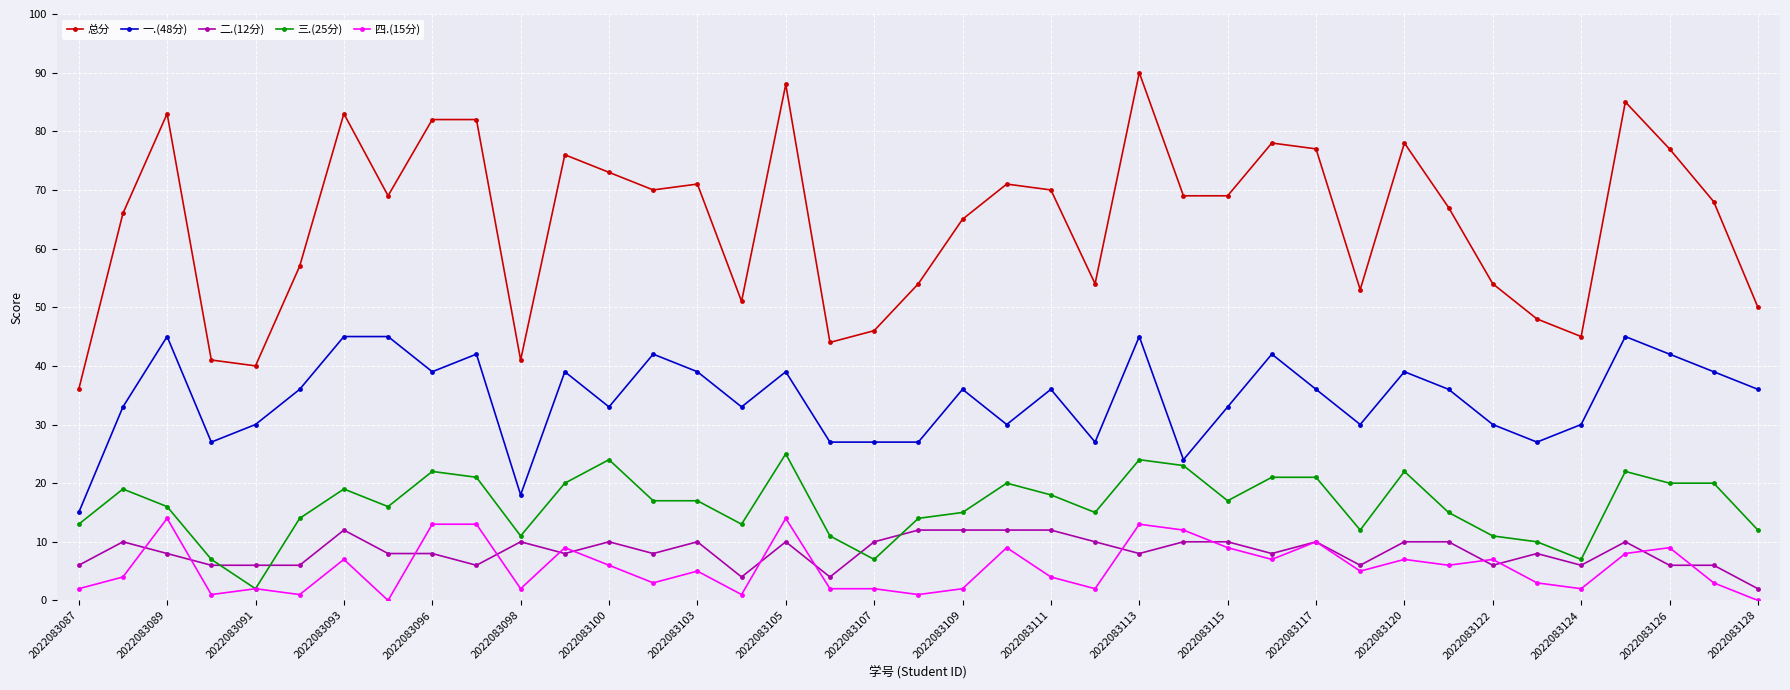

Which series has the widest spread of values?

总分